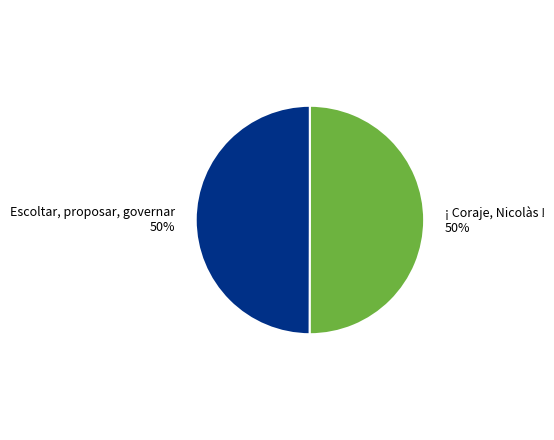

The Escoltar, proposar, governar slice represents 50% of the pie. True or false?

True